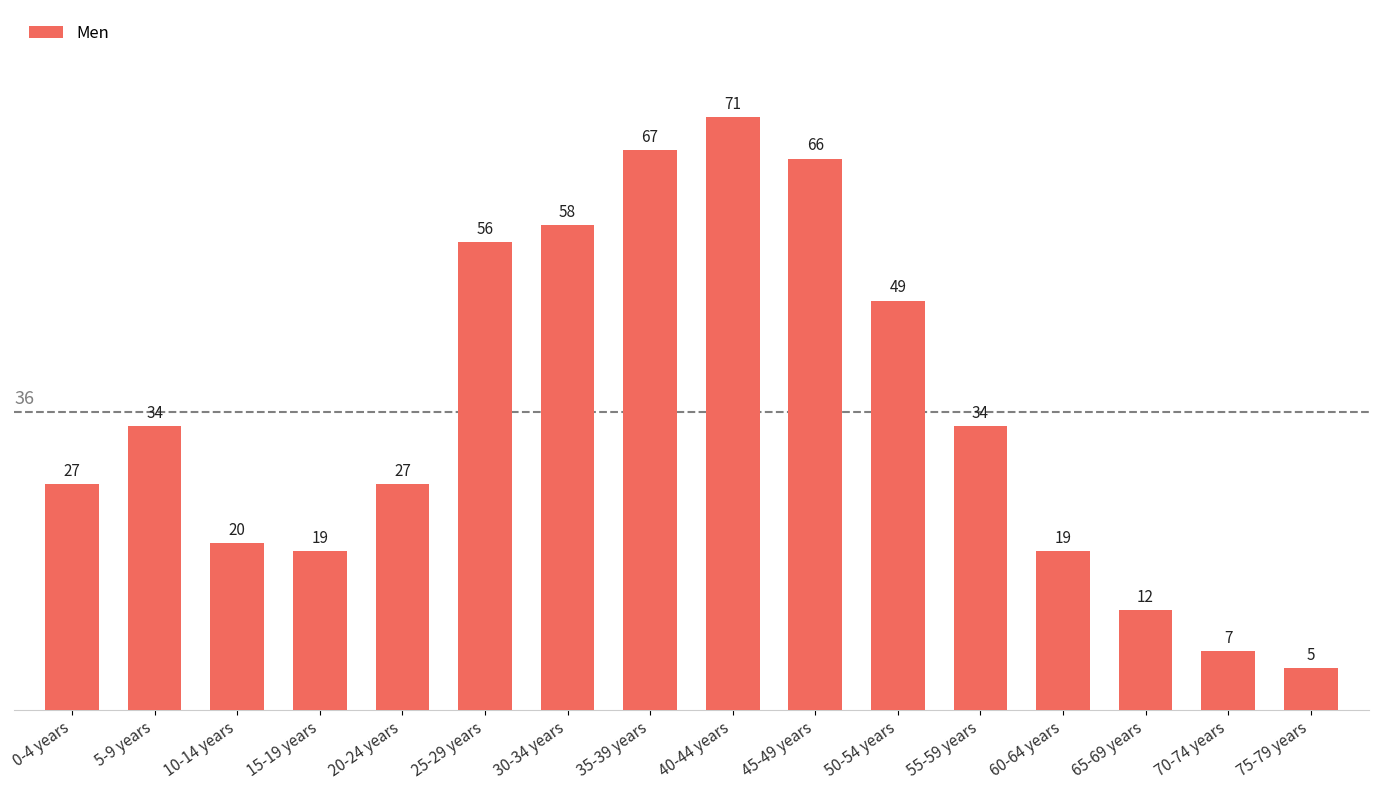

What is the label of the 13th bar from the left?

60-64 years